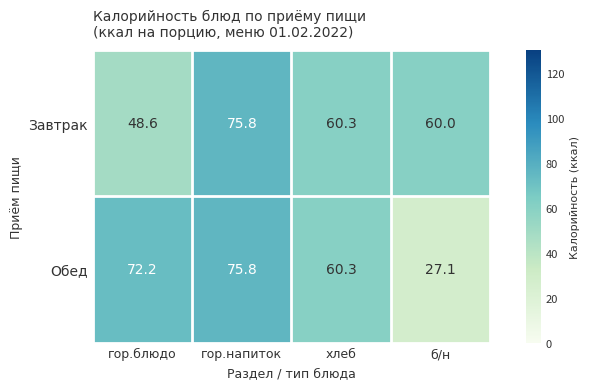

What is the difference between the second highest and second lowest values in the Обед series?

11.9